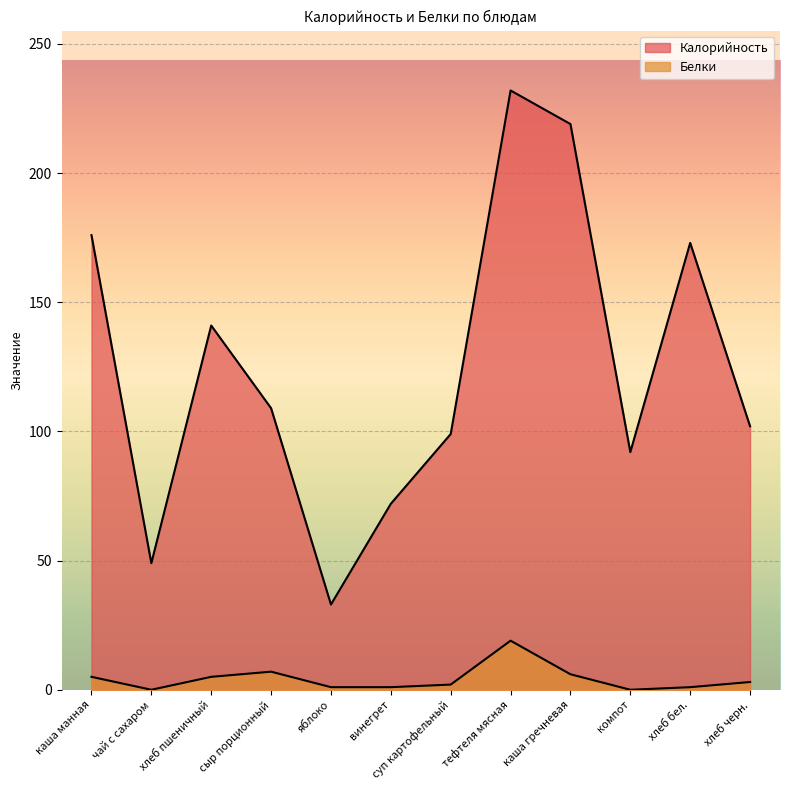

The Белки series shows 13 at чай с сахаром. True or false?

False